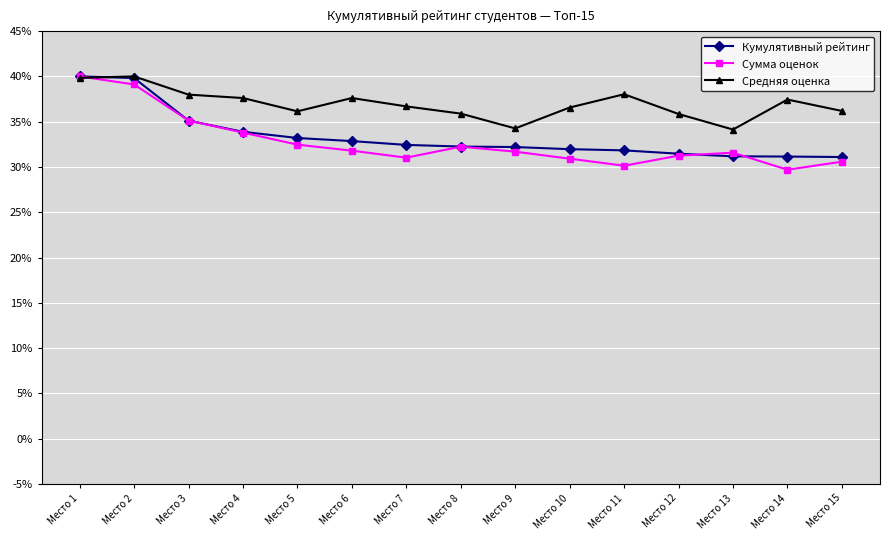

Which series has the largest range (max minus min)?

Сумма оценок